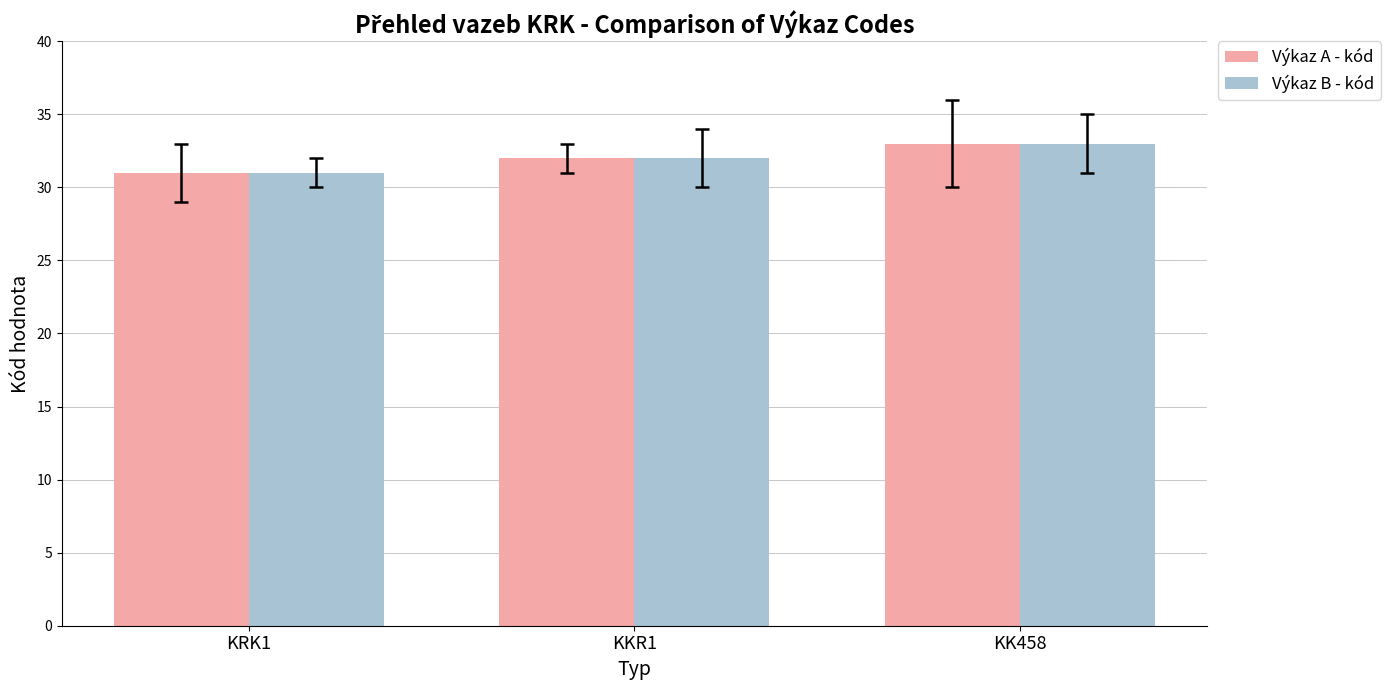

What is the value of the Výkaz B - kód bar at the 1st from the left?

31